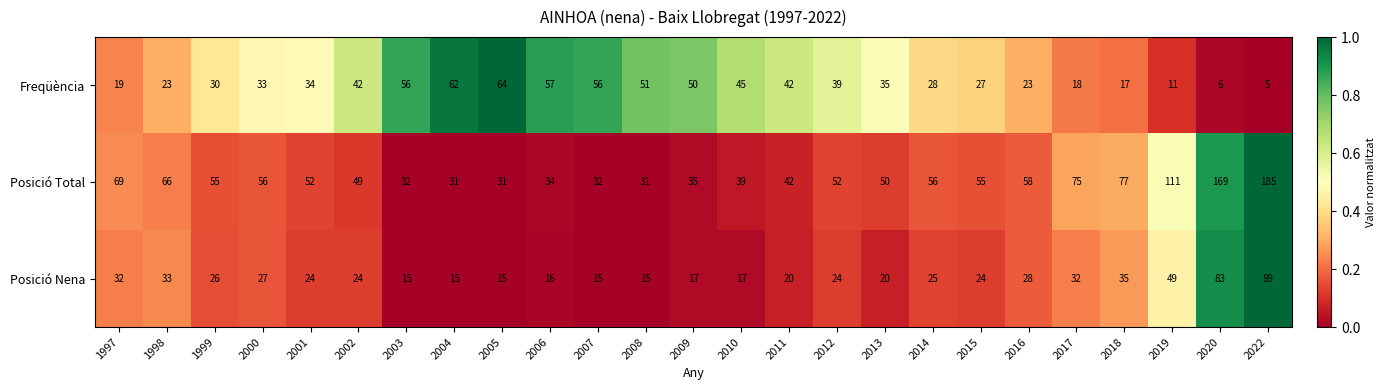

What is the difference between the highest and lowest values at 2009?

33